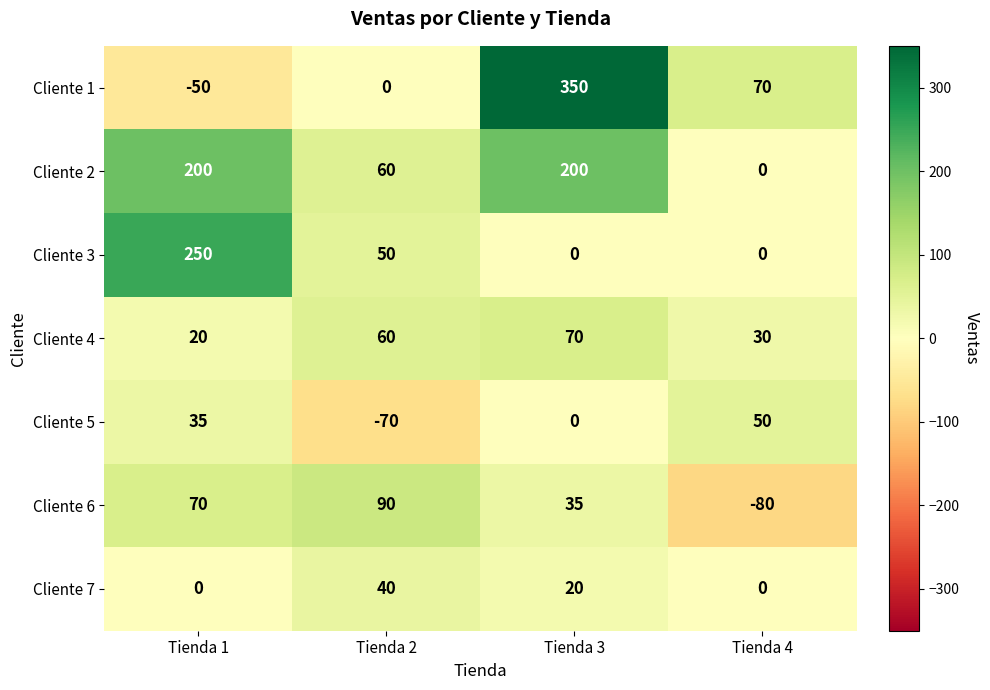

List the series in order of their peak value, lowest first.

Cliente 7, Cliente 5, Cliente 4, Cliente 6, Cliente 2, Cliente 3, Cliente 1